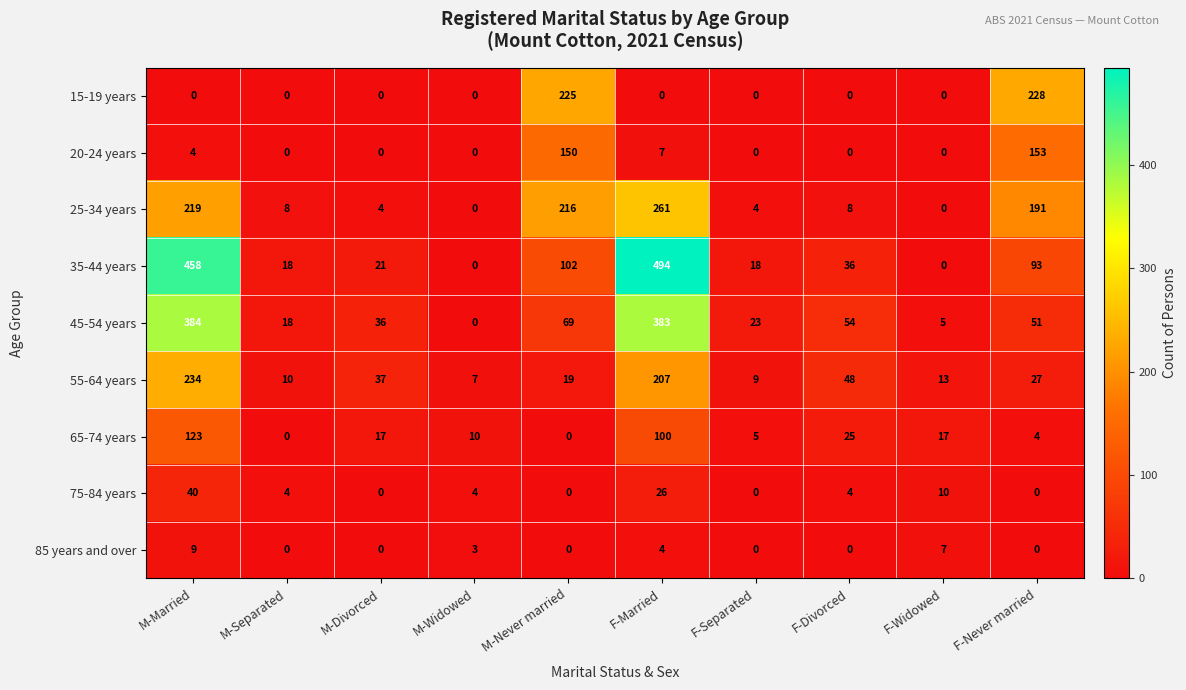

At which label does 15-19 years reach its peak?

F-Never married